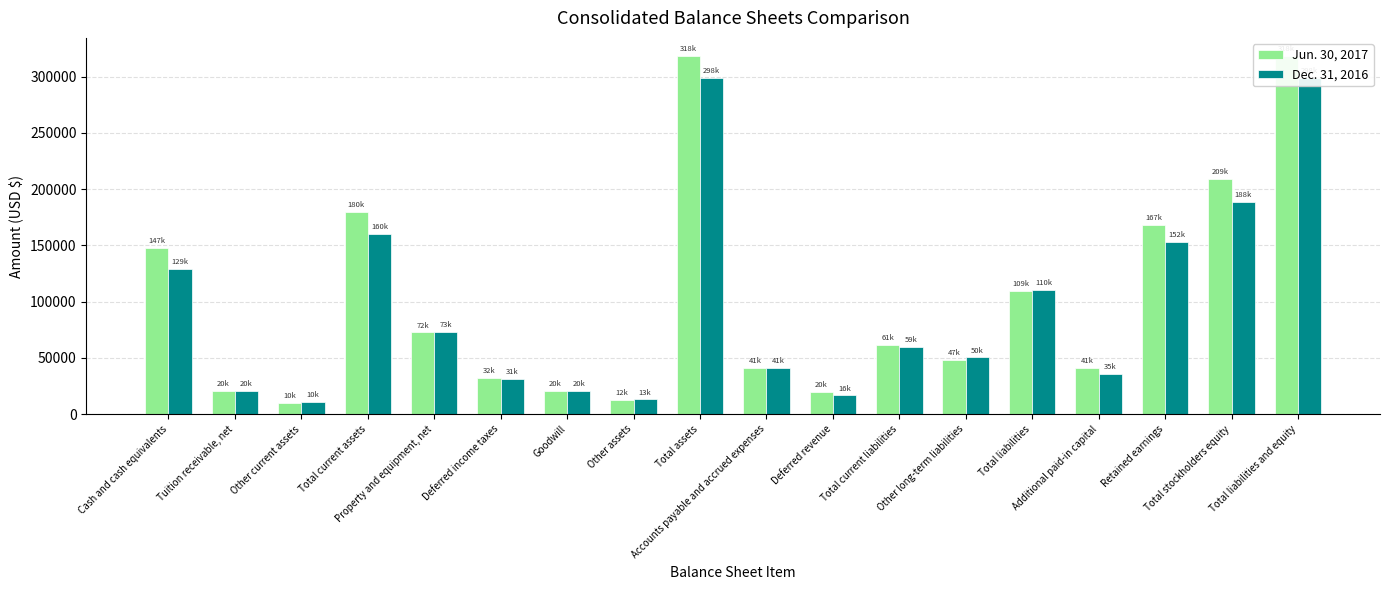

Reading left to right, extract all data points from this chart.

Jun. 30, 2017: Cash and cash equivalents=147867	Tuition receivable, net=20342	Other current assets=10357	Total current assets=180051	Property and equipment, net=72706	Deferred income taxes=32441	Goodwill=20744	Other assets=12540	Total assets=318482	Accounts payable and accrued expenses=41286	Deferred revenue=20017	Total current liabilities=61303	Other long-term liabilities=47978	Total liabilities=109281	Additional paid-in capital=41106	Retained earnings=167983	Total stockholders equity=209201	Total liabilities and equity=318482
Dec. 31, 2016: Cash and cash equivalents=129245	Tuition receivable, net=20532	Other current assets=10766	Total current assets=160543	Property and equipment, net=73124	Deferred income taxes=31096	Goodwill=20744	Other assets=13189	Total assets=298696	Accounts payable and accrued expenses=41132	Deferred revenue=16691	Total current liabilities=59839	Other long-term liabilities=50483	Total liabilities=110322	Additional paid-in capital=35453	Retained earnings=152810	Total stockholders equity=188374	Total liabilities and equity=298696